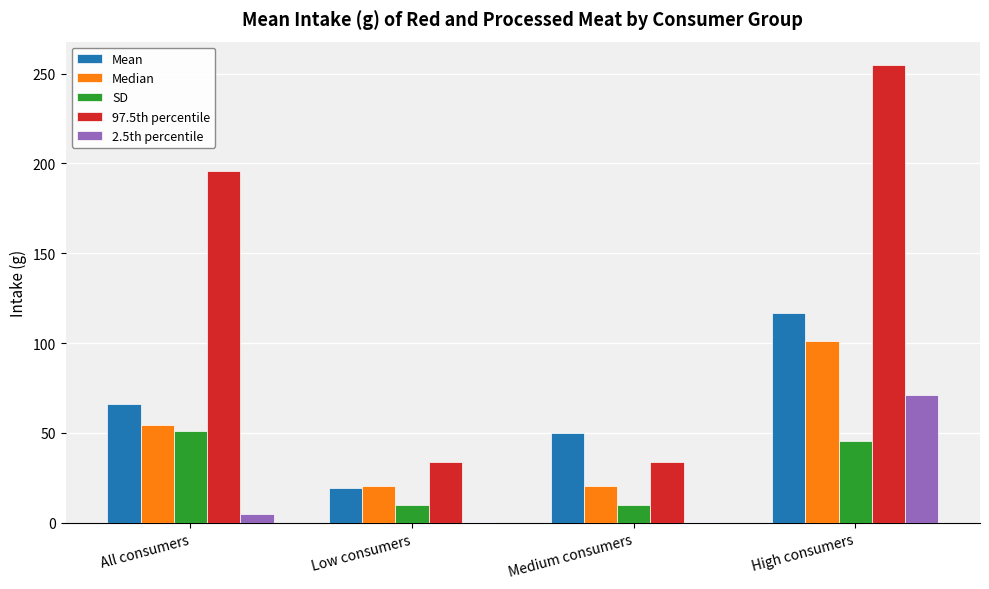

How many distinct data groups are displayed?

5